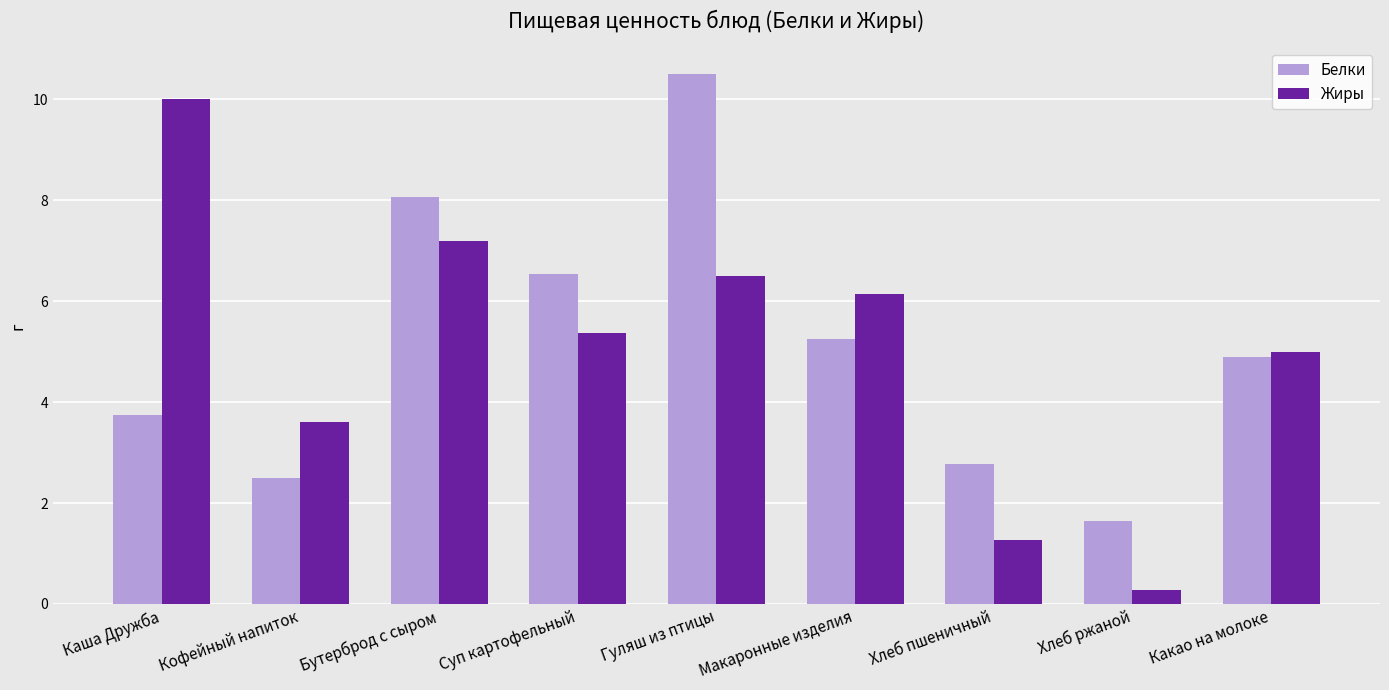

At which label is Белки closest to 6?

Суп картофельный